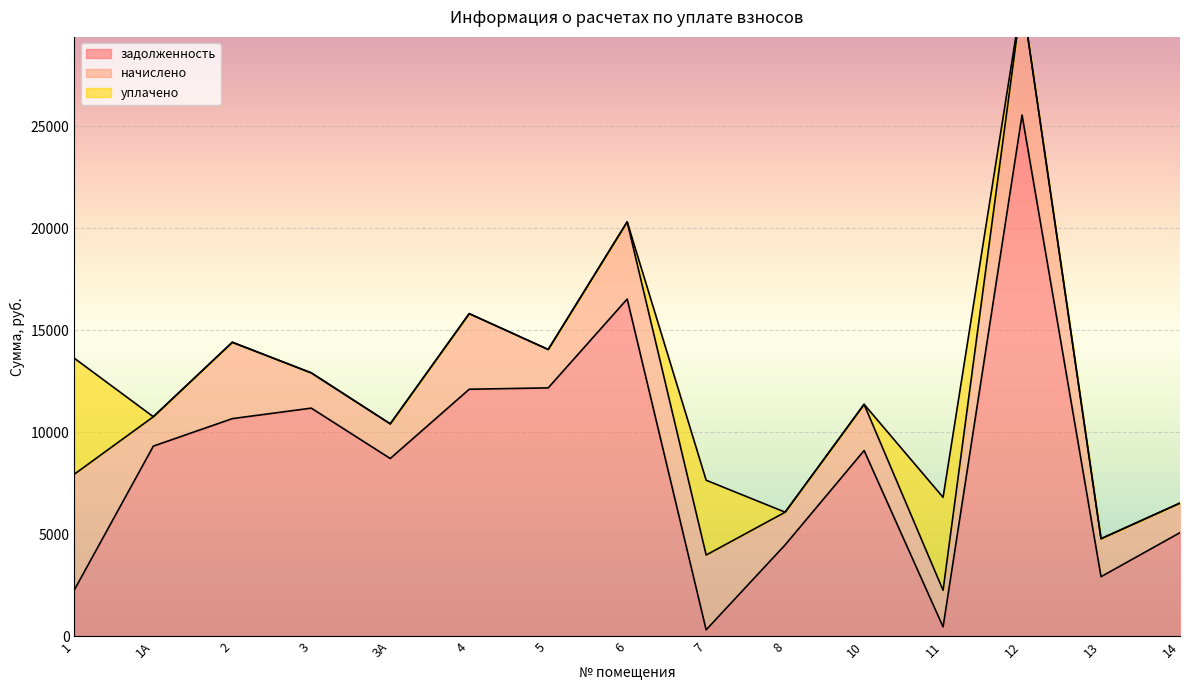

What is the value of the задолженность point at the 12th from the left?

448.8